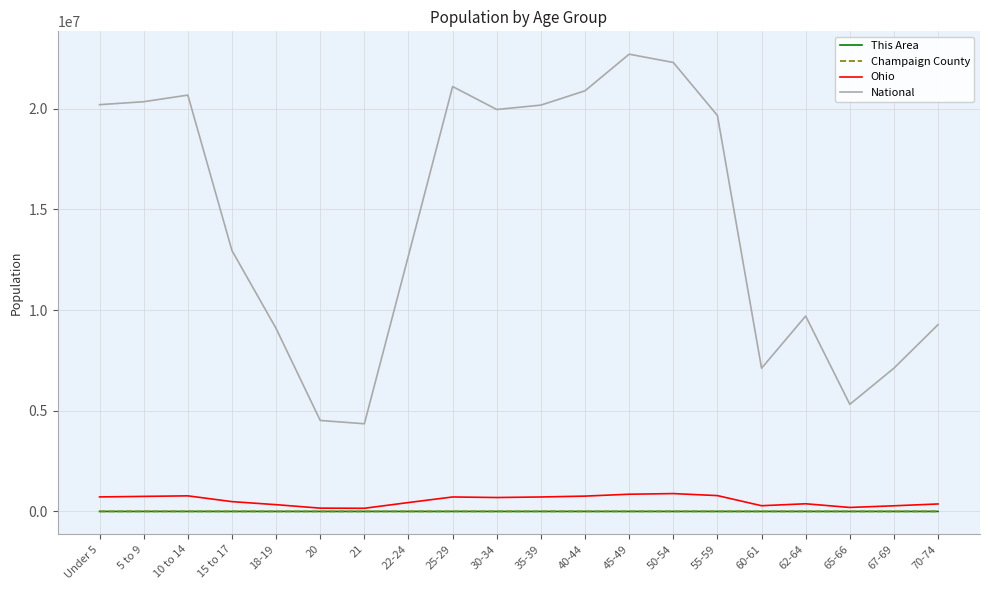

How many categories are shown in the chart?

20